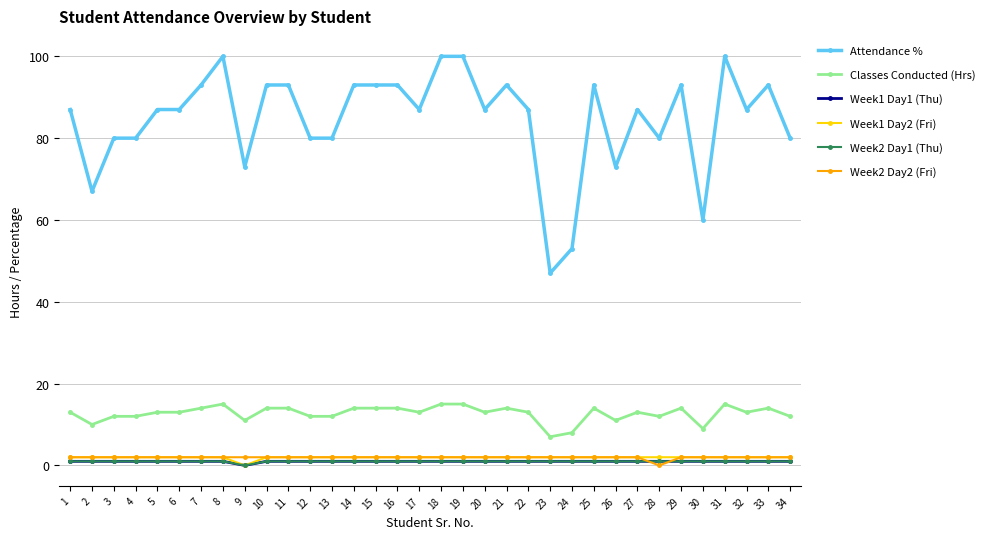

What value does the Week1 Day1 (Thu) series have at 33?

1